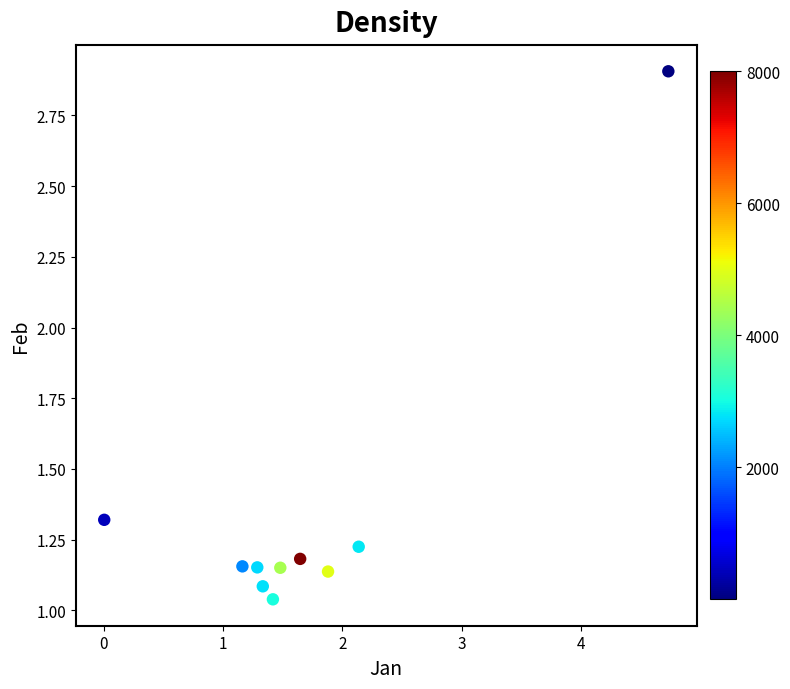

What is the average X value?

1.7